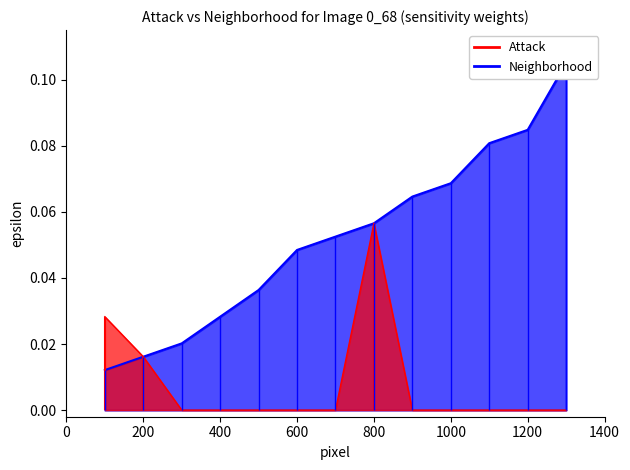

Rank the series by their maximum value, from lowest to highest.

Attack, Neighborhood